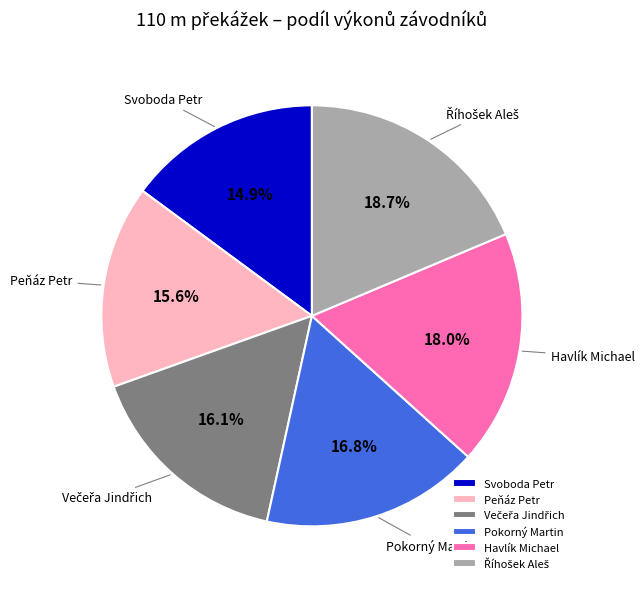

Count the number of slices in the pie.

6